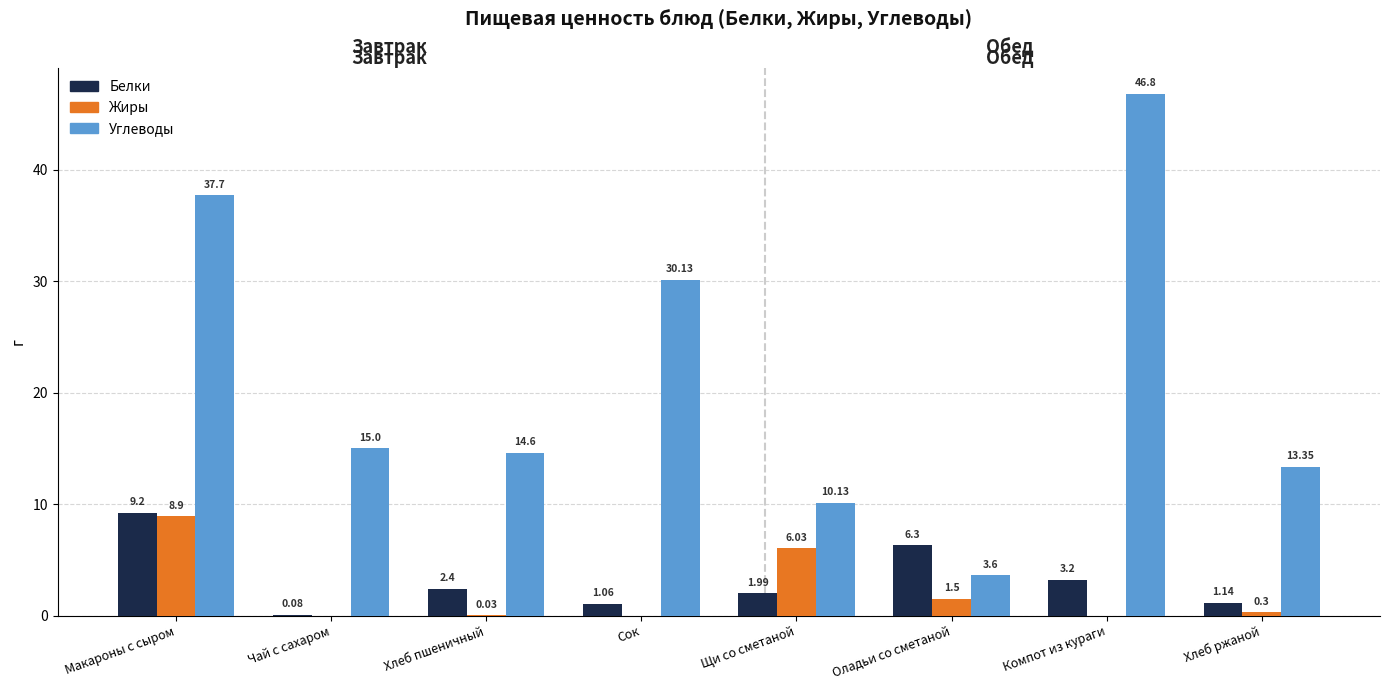

At which category is the sum across all series the highest?

Макароны с сыром